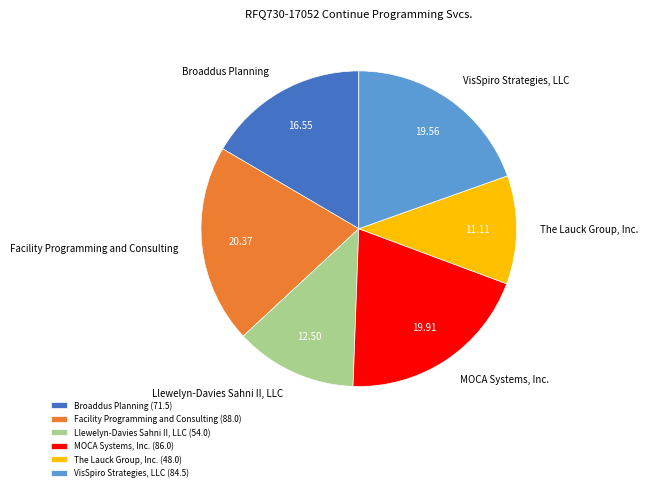

Between Broaddus Planning and MOCA Systems, Inc., which is larger?

MOCA Systems, Inc.